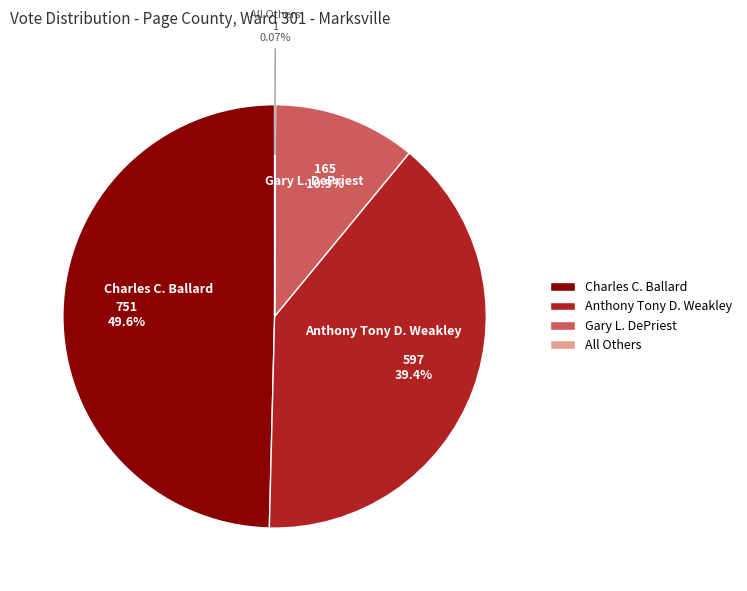

Between Gary L. DePriest and Anthony Tony D. Weakley, which is larger?

Anthony Tony D. Weakley